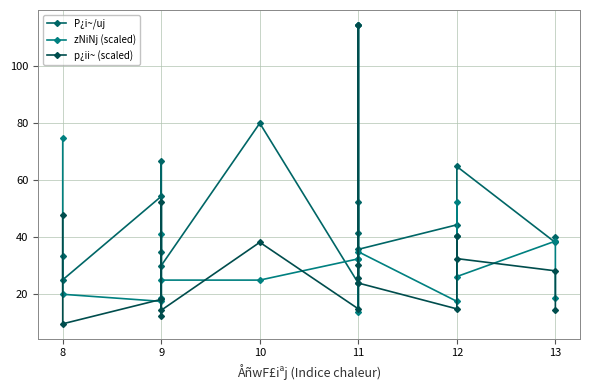

Is the value of p¿ii~ (scaled) at 12 greater than the value of zNiNj (scaled) at 12?

No